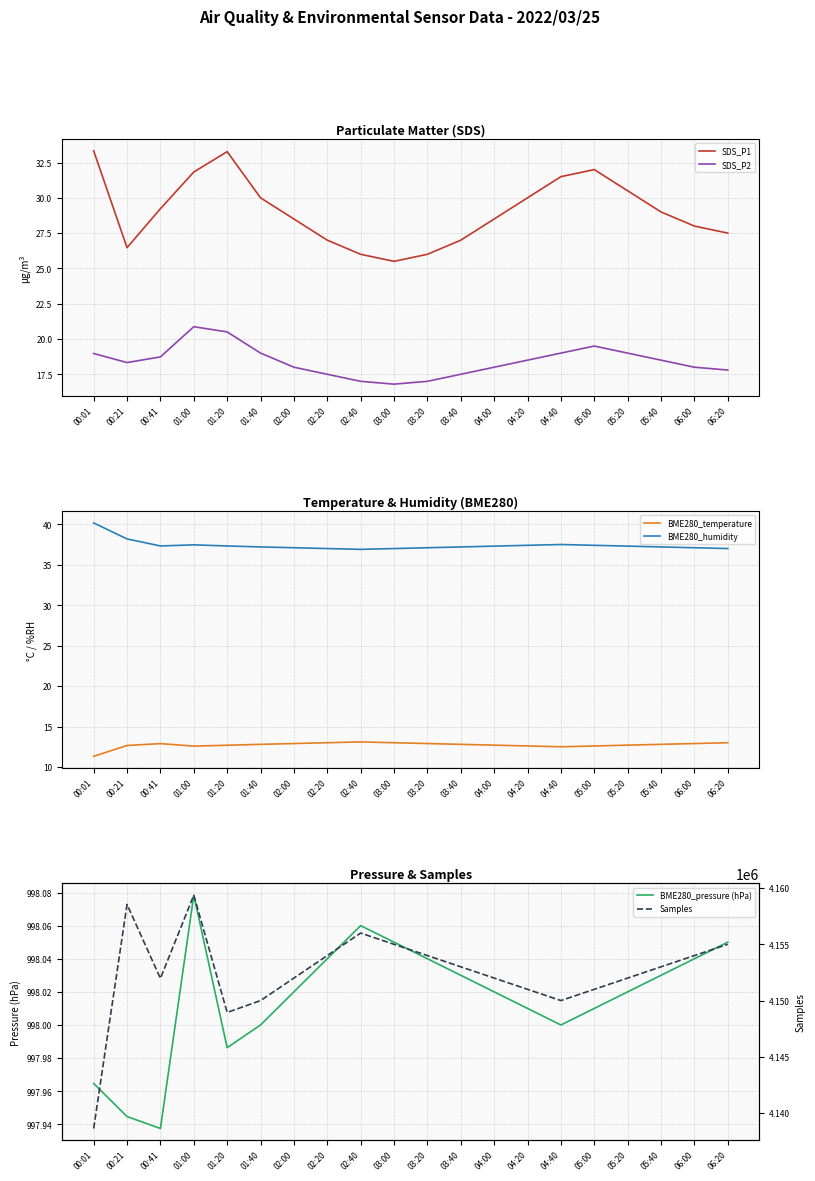

Where does the BME280_humidity series first go above 37?

00:01